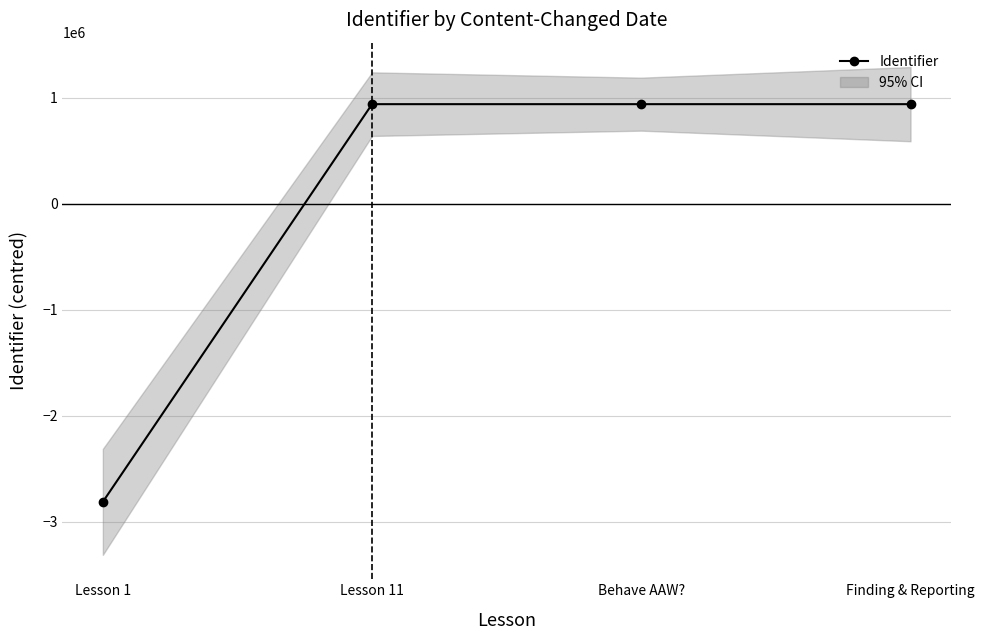

How many negative values are there?

1